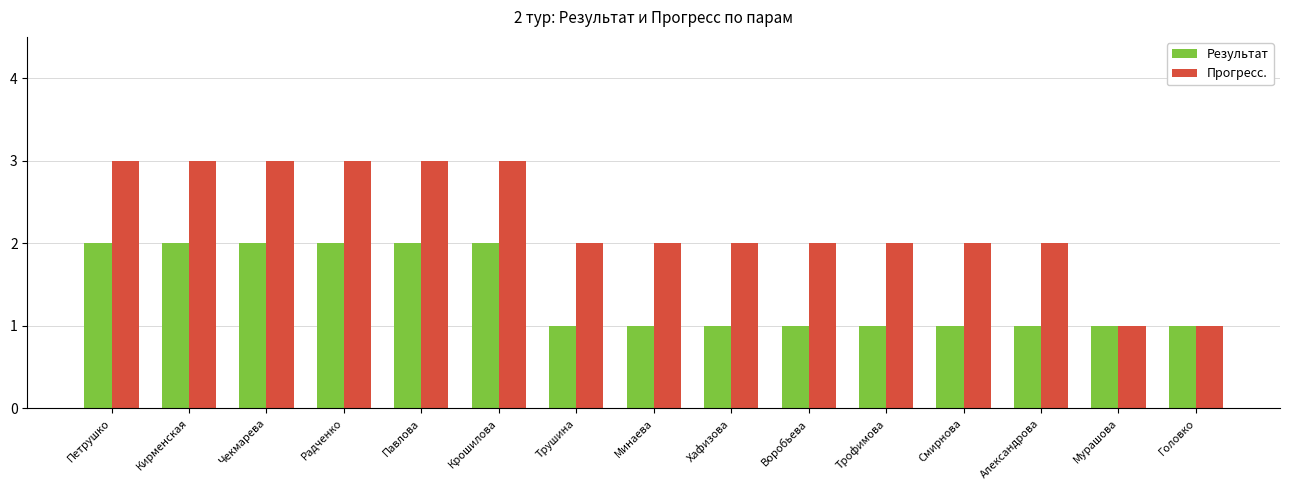

Count the Прогресс. values in the range 2 to 3.

13